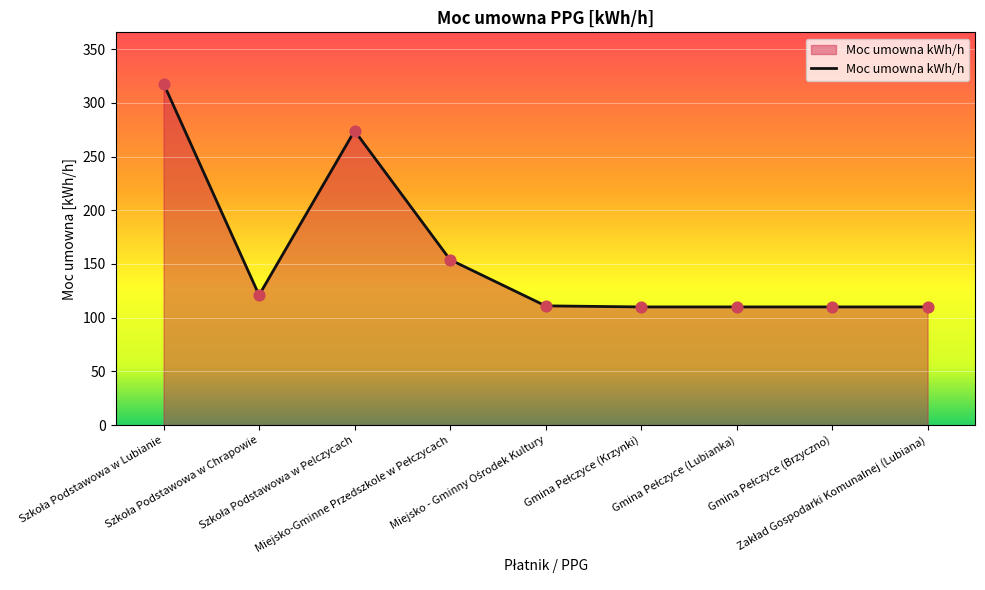

What is the smallest value displayed?

110